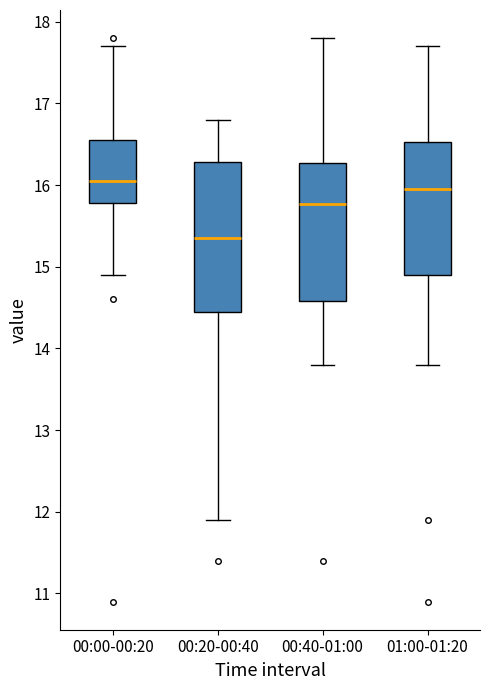

Reading left to right, transcribe this box plot: for each box, give where its median line is, the range the box spans, and where its two whiskers end, as read against the y-axis. The values are not printed on the chart, so give them approximately, as read against the axis.

00:00-00:20: median 16.1, box 15.8 to 16.6, whiskers 14.9 to 17.7
00:20-00:40: median 15.4, box 14.5 to 16.3, whiskers 11.9 to 16.8
00:40-01:00: median 15.8, box 14.6 to 16.3, whiskers 13.8 to 17.8
01:00-01:20: median 16.0, box 14.9 to 16.5, whiskers 13.8 to 17.7